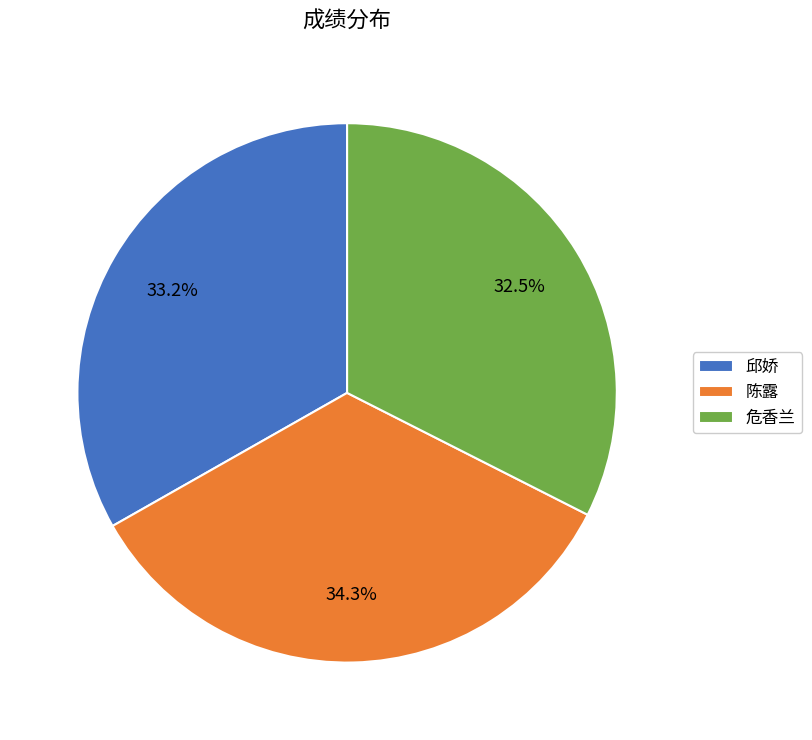

Which slice is the largest?

陈露